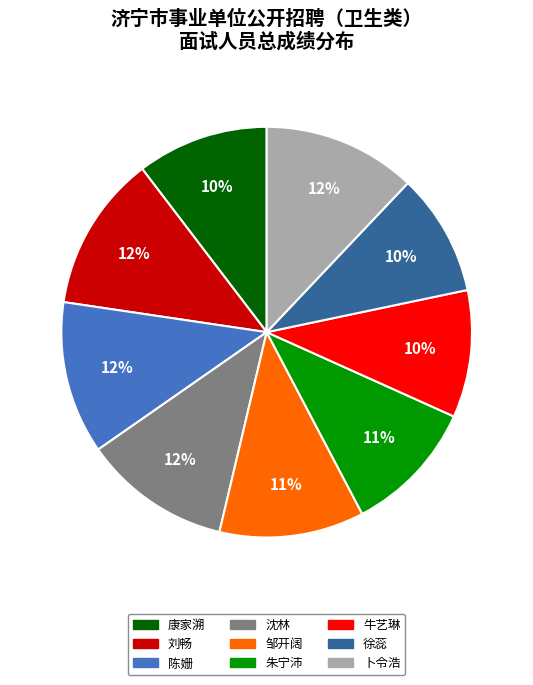

To the nearest percent, what percentage of the pie is 牛艺琳?

10%